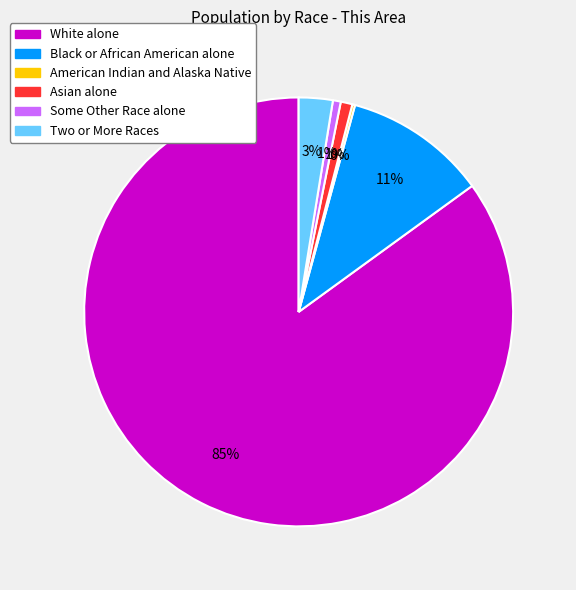

Does Black or African American alone account for over 50% of the chart?

No